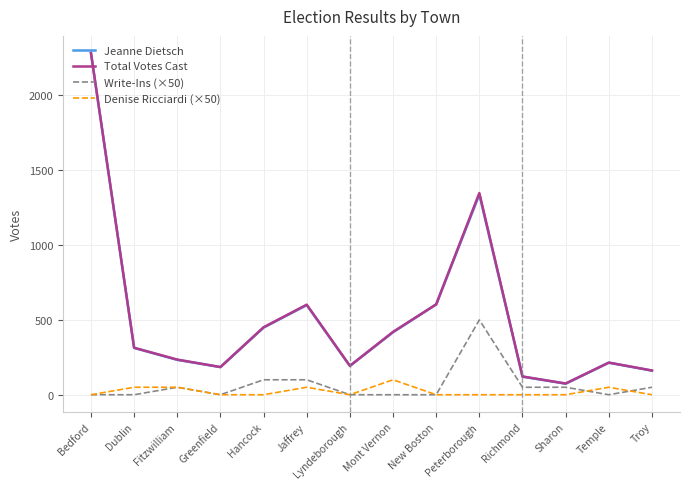

Reading right to left, what are all the values shown in this chart?

Jeanne Dietsch: 161	214	74	121	1338	604	418	193	599	449	185	233	313	2284
Total Votes Cast: 162	215	75	122	1348	604	420	193	602	451	185	235	314	2284
Write-Ins (×50): 50	0	50	50	500	0	0	0	100	100	0	50	0	0
Denise Ricciardi (×50): 0	50	0	0	0	0	100	0	50	0	0	50	50	0